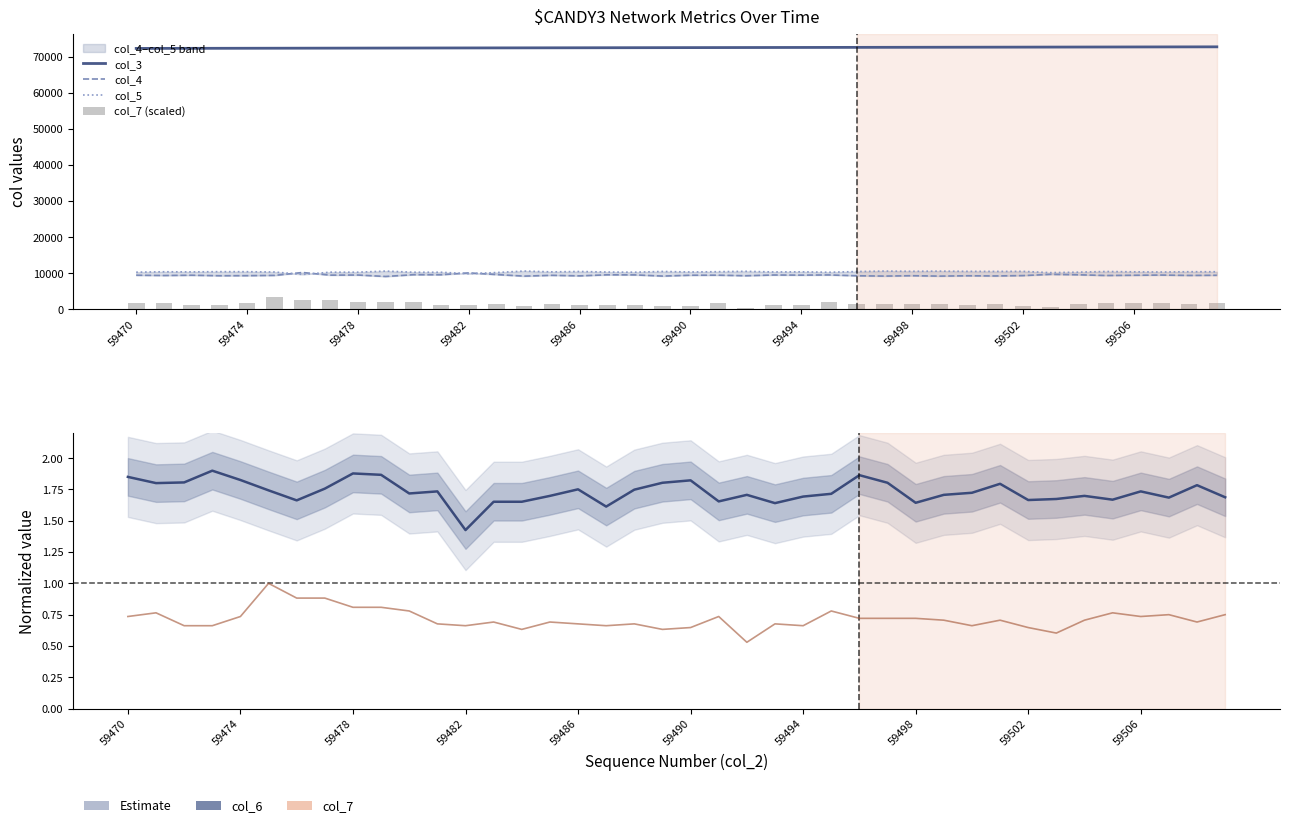

Rank the series by their maximum value, from highest to lowest.

col_3, col_5, col_4, col_7 (scaled), col_6 (normalized), col_7 (normalized)